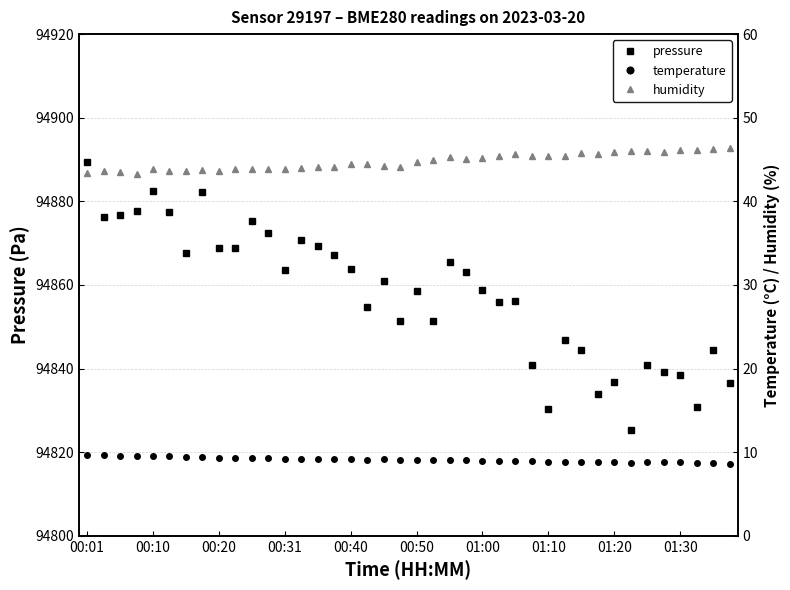

True or false: pressure has more than 2 interior local peaks.

True